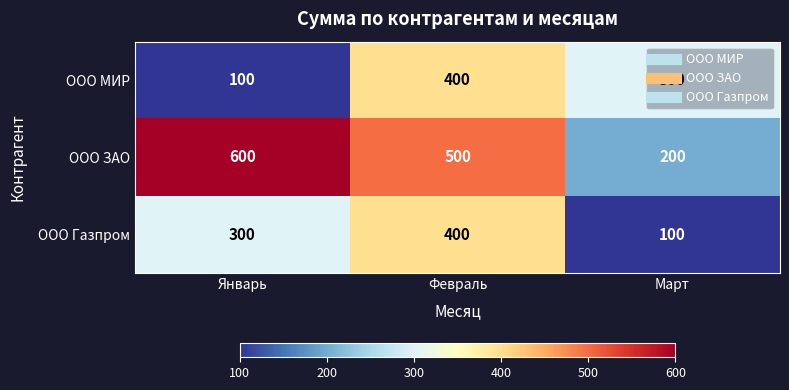

How many ООО МИР values are between 100 and 400?

3